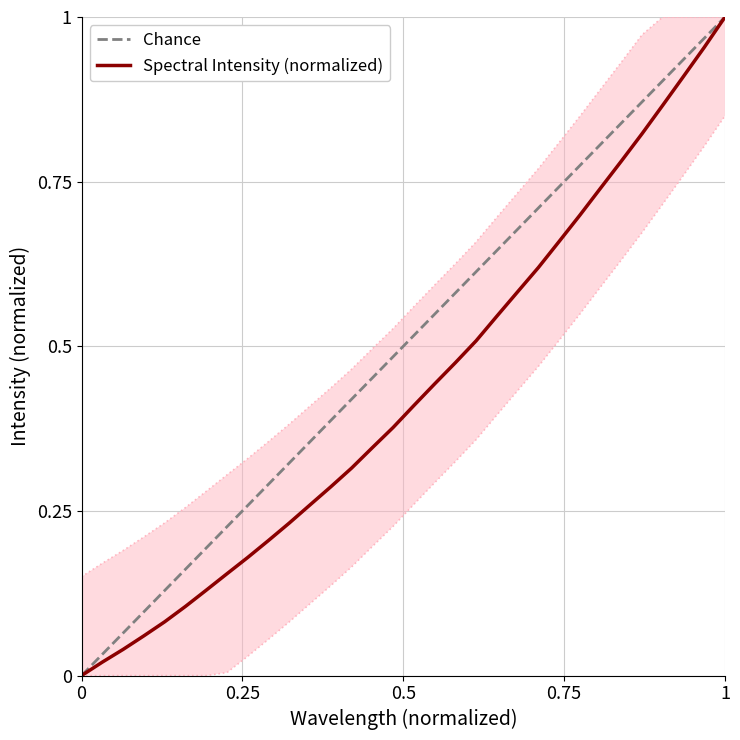

How many data points does each series have?

32